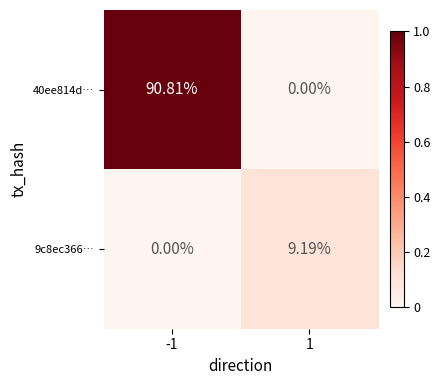

Is the value of 40ee814d… at -1 greater than the value of 9c8ec366… at 1?

Yes